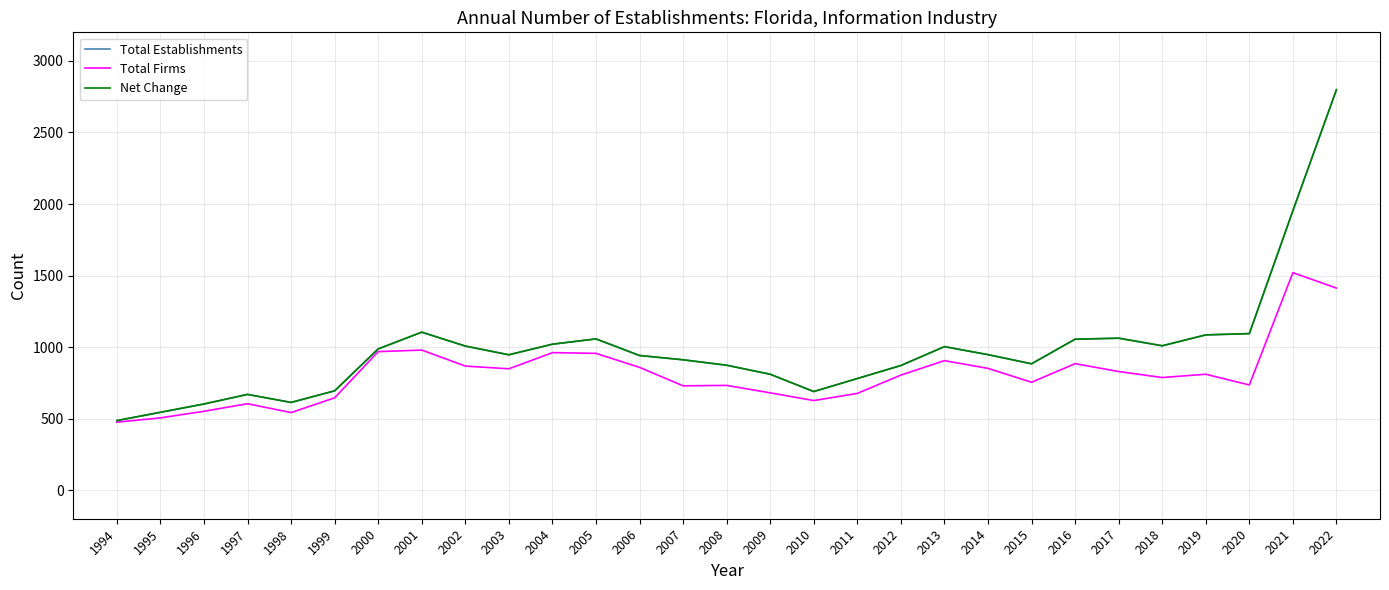

What is the difference between the Total Firms values at 2014 and 2017?

22